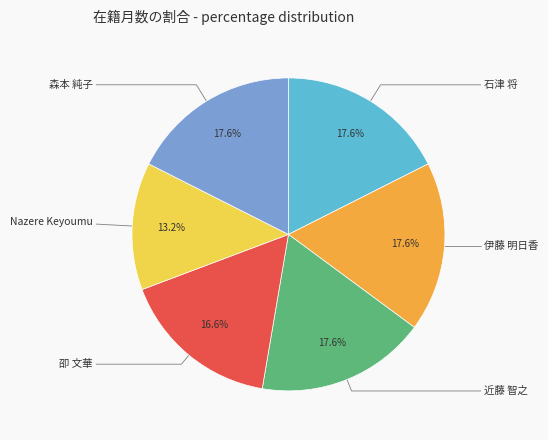

Is there any slice that represents more than half of the pie?

No